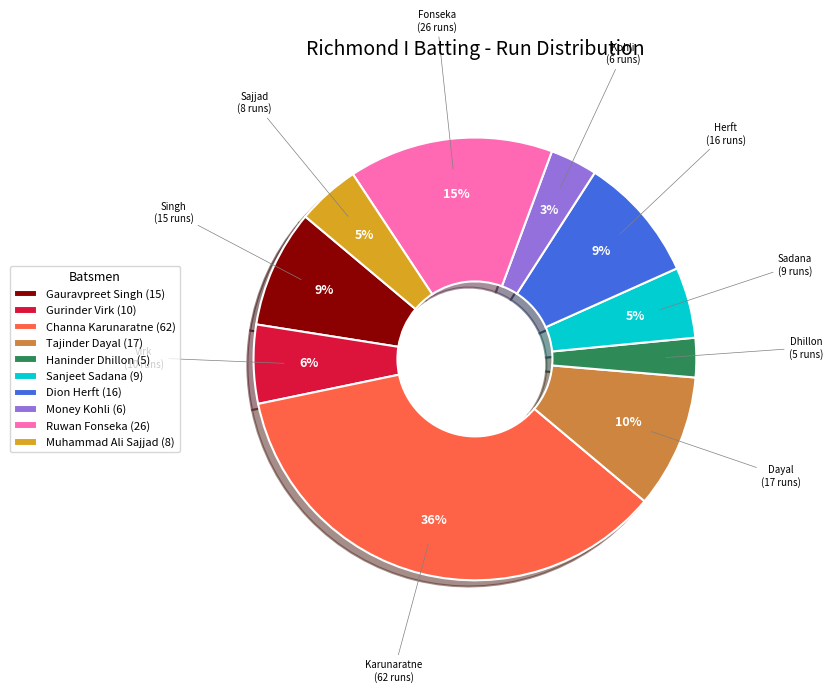

Is the sum of Money Kohli (6) and Sanjeet Sadana (9) greater than half?

No